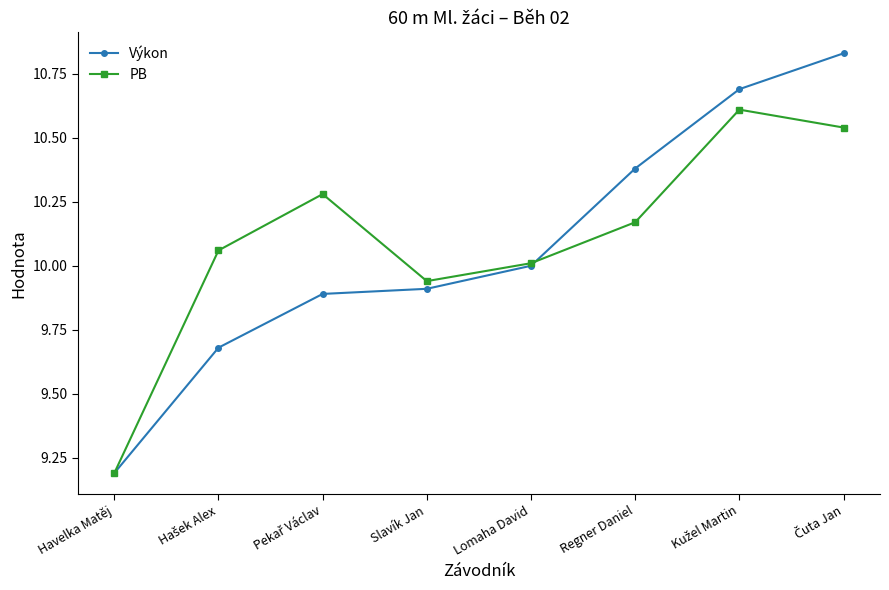

True or false: PB and Výkon intersect in this chart.

True